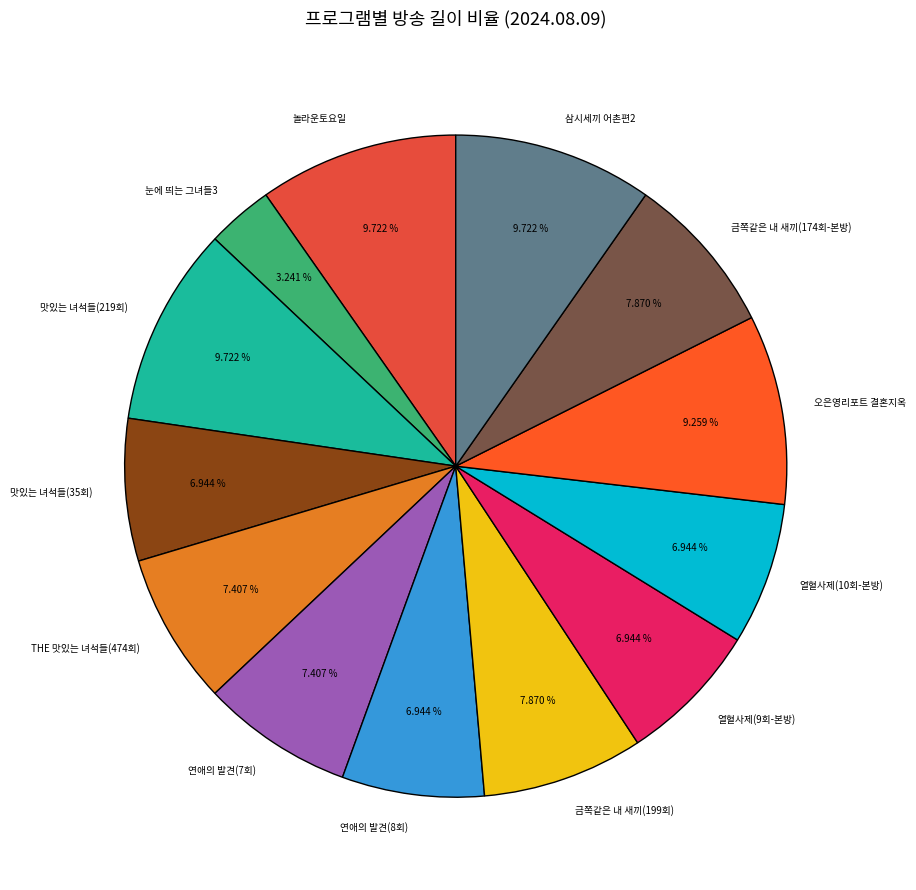

To the nearest percent, what portion does 놀라운토요일 represent?

10%